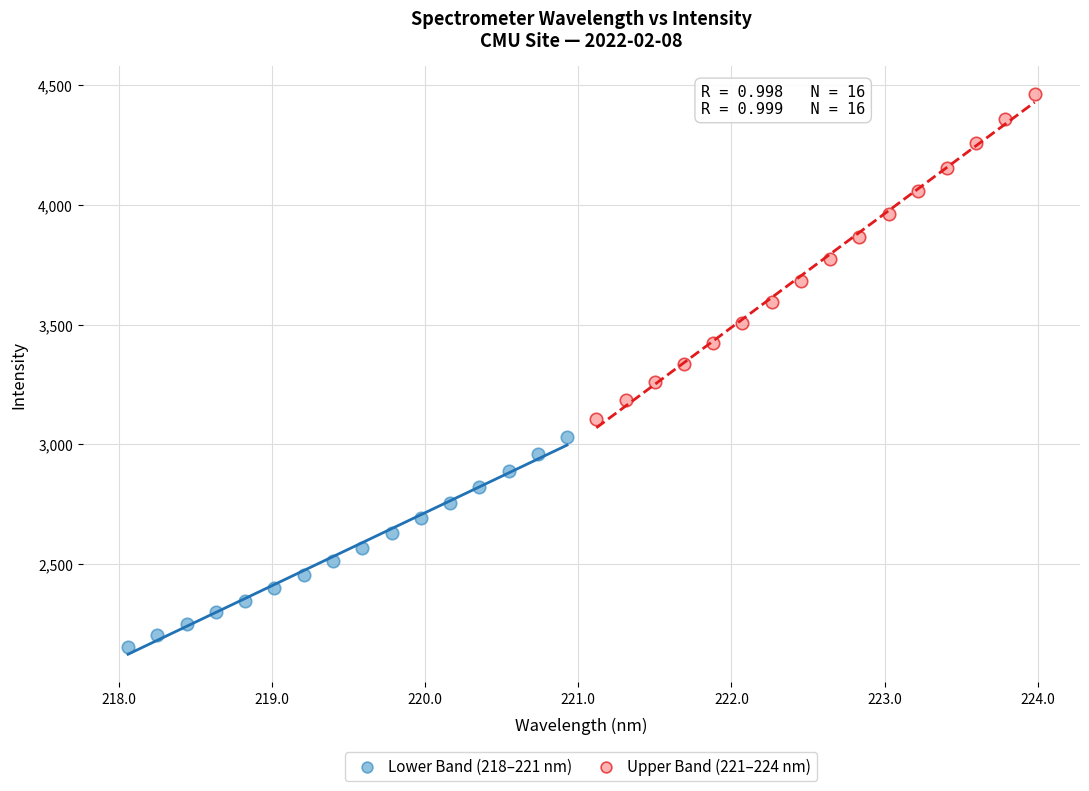

What are all the series names shown in the legend?

Lower Band (218–221 nm), Upper Band (221–224 nm)